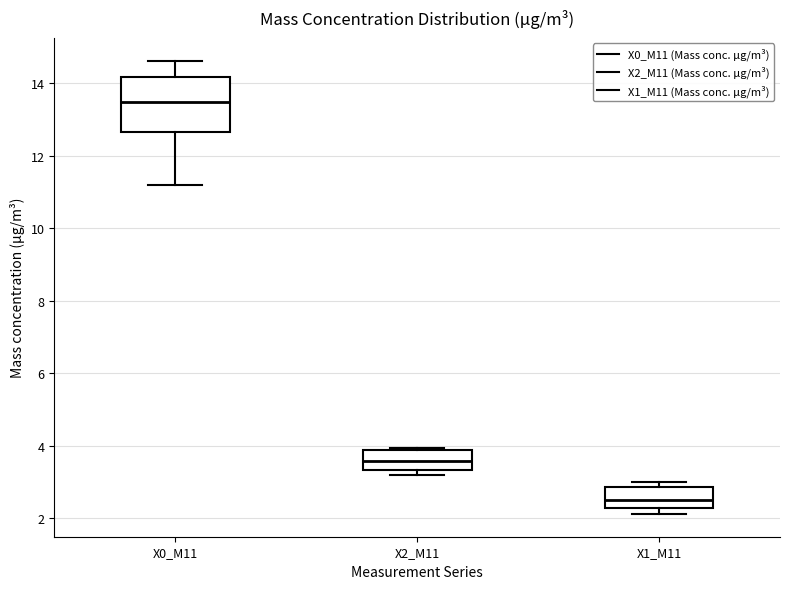

Reading left to right, transcribe this box plot: for each box, give where its median line is, the range the box spans, and where its two whiskers end, as read against the y-axis. The values are not printed on the chart, so give them approximately, as read against the axis.

X0_M11: median 13.4, box 12.6 to 14.2, whiskers 11.2 to 14.6
X2_M11: median 3.6, box 3.4 to 3.8, whiskers 3.2 to 4.0
X1_M11: median 2.6, box 2.2 to 2.8, whiskers 2.2 (just below the box's lower edge) to 3.0